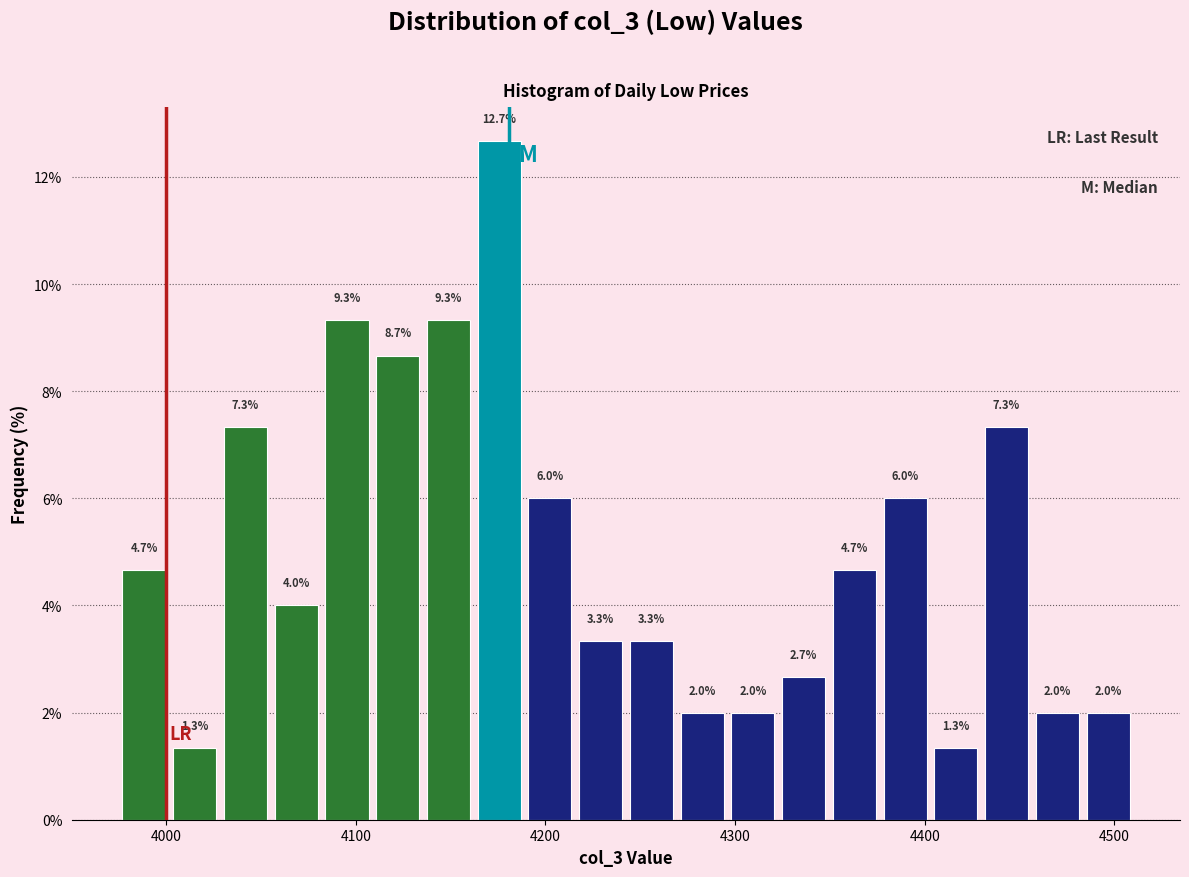

Around what value on the x-axis is the tallest bar? Give the approximate position of its centre, as read against the axis.

4180